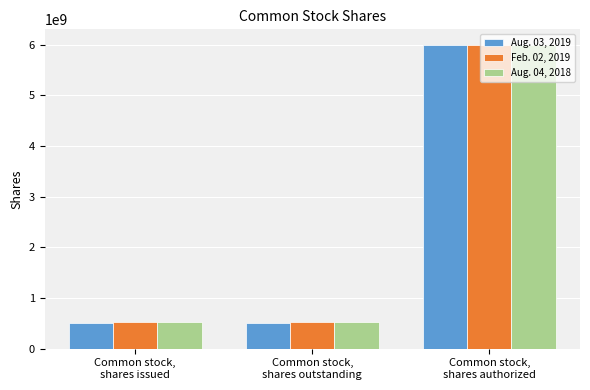

What is the sum of the Aug. 03, 2019 values at Common stock,
shares outstanding and Common stock,
shares issued?

1022670750